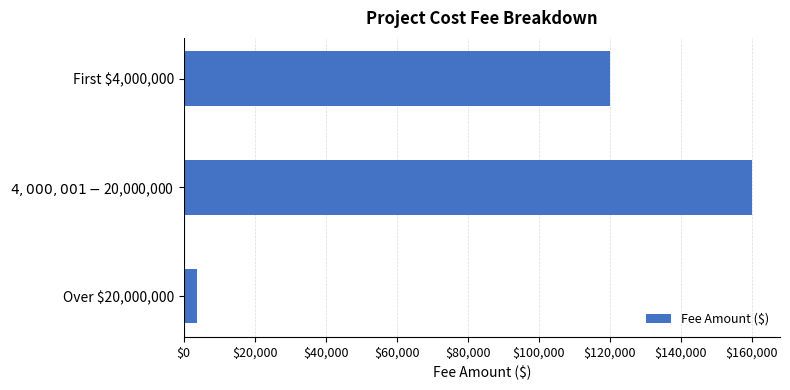

The value at First $4,000,000 is 194336. True or false?

False